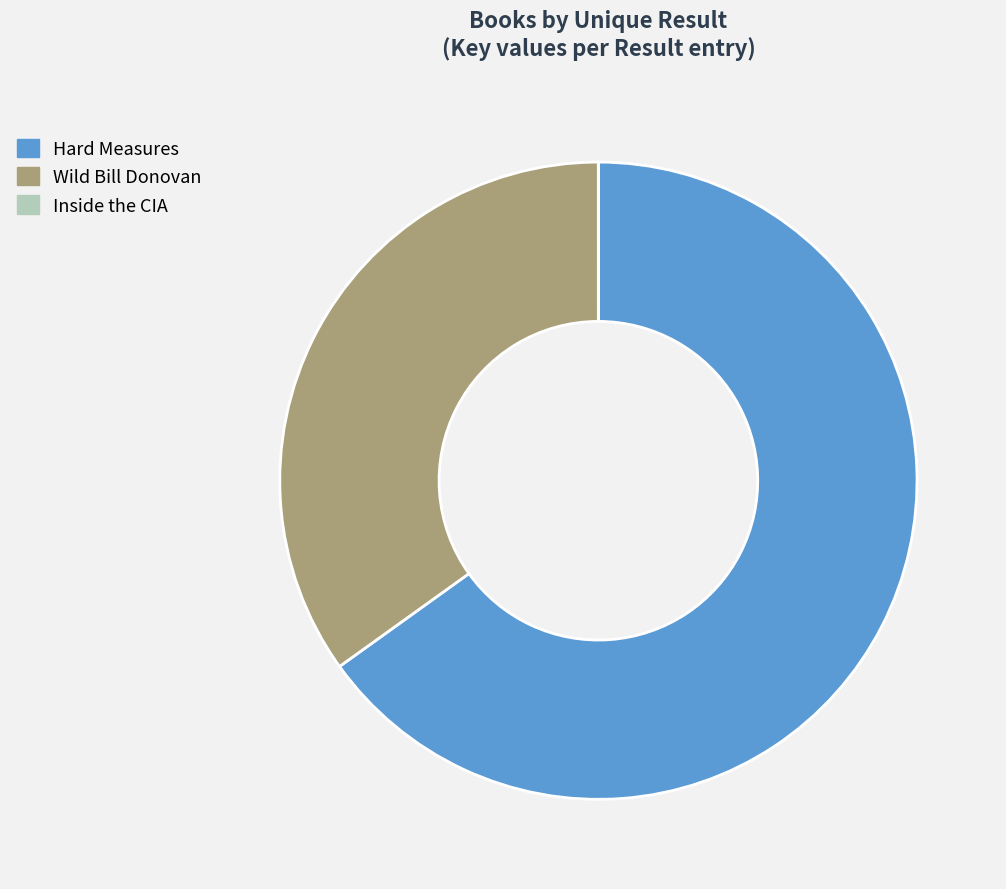

Is there a majority slice in this chart?

Yes